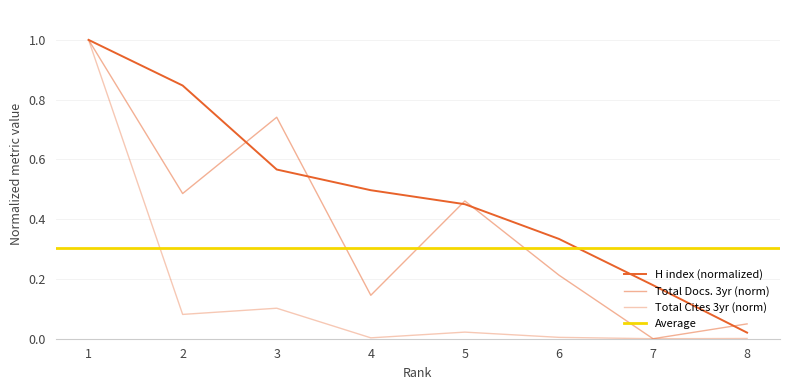

True or false: H index has a value of 0.3 at 1.

False